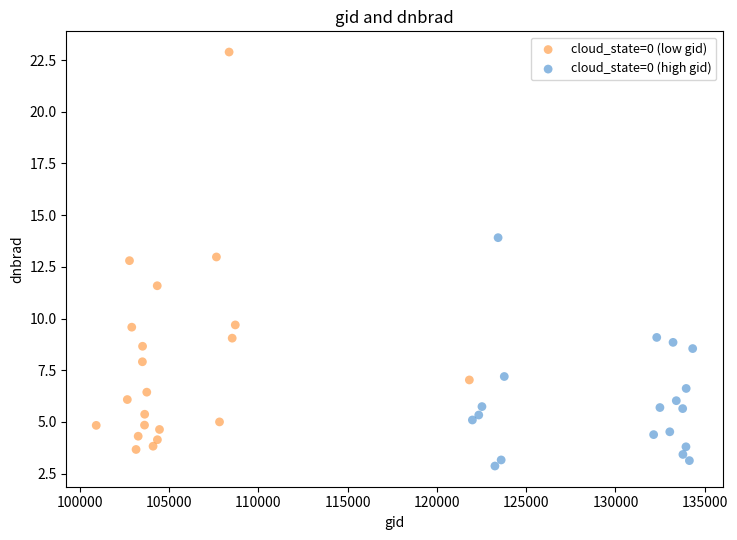

Which series contains the highest Y value?

cloud_state=0 (low gid)